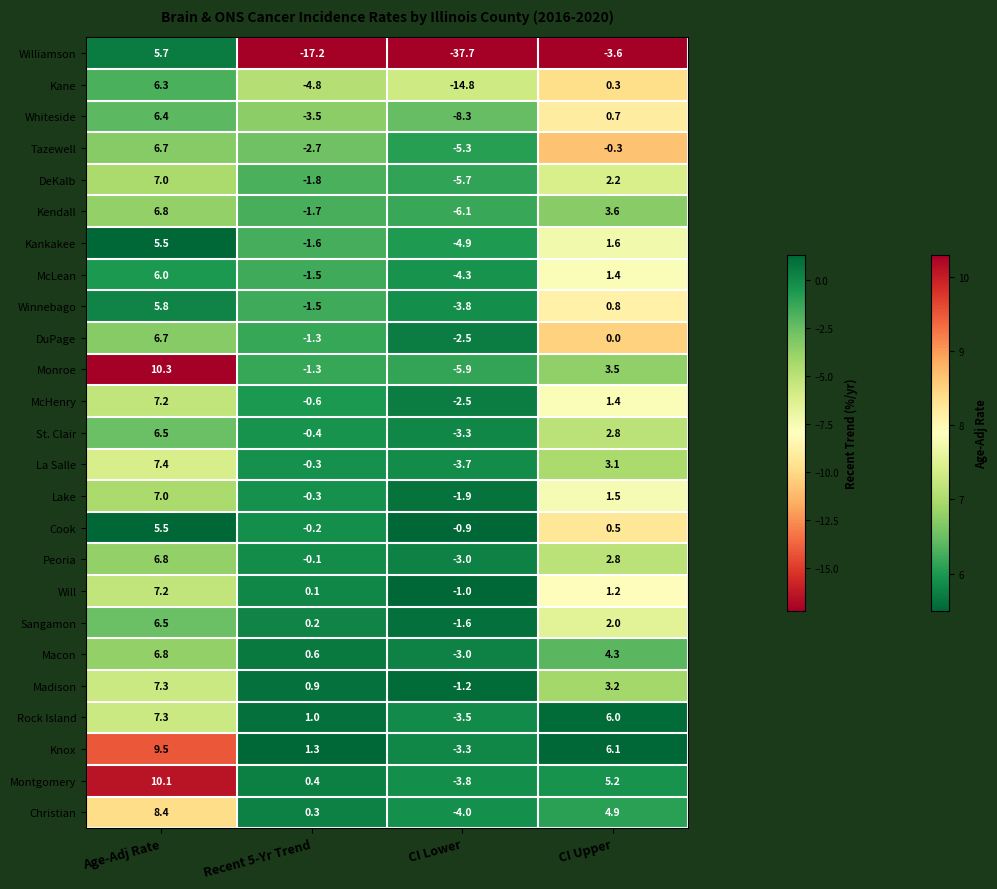

What is the sum of the McHenry values at CI Upper and CI Lower?

-1.1